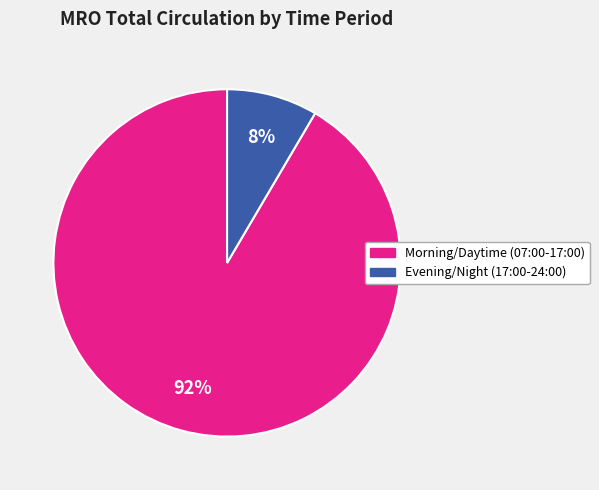

Count the number of slices in the pie.

2